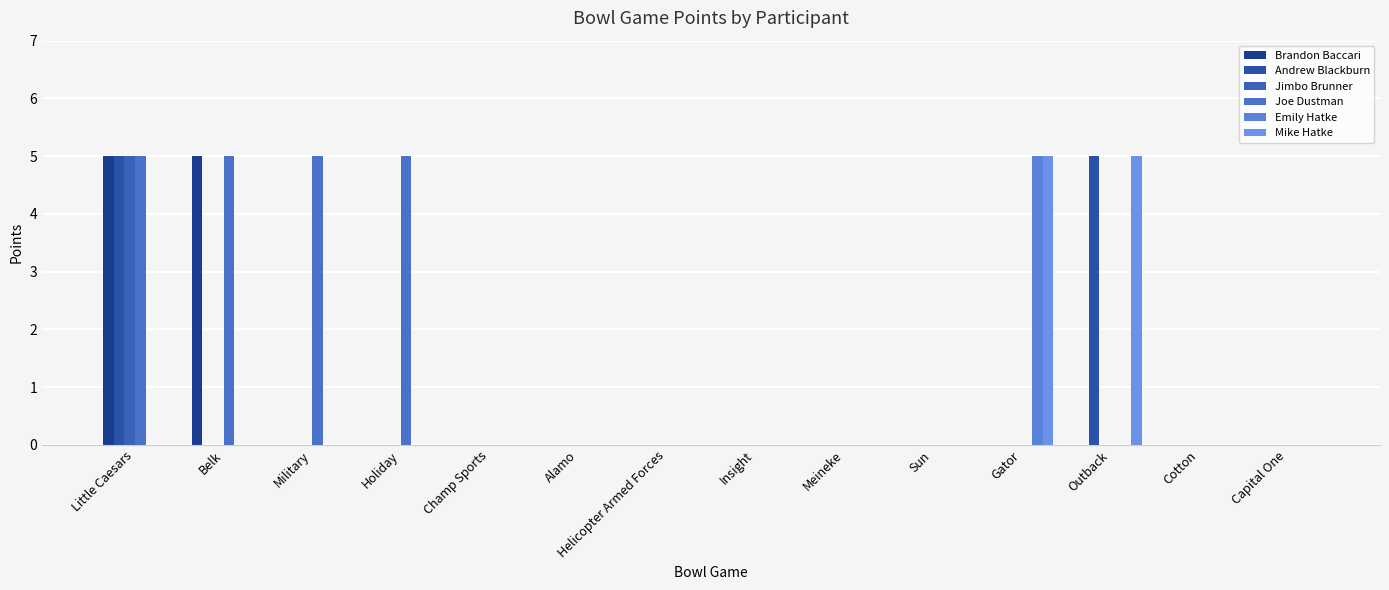

What is the average value of the Mike Hatke series?

1